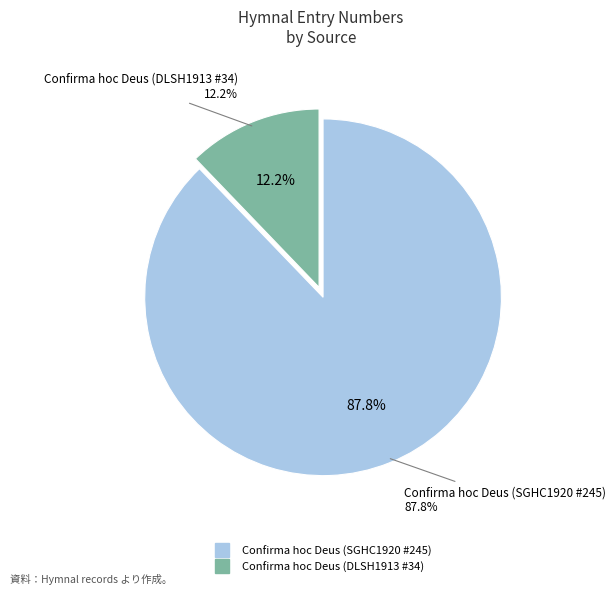

To the nearest percent, what is the difference between the Confirma hoc Deus (SGHC1920 #245) and Confirma hoc Deus (DLSH1913 #34) slice percentages?

76%